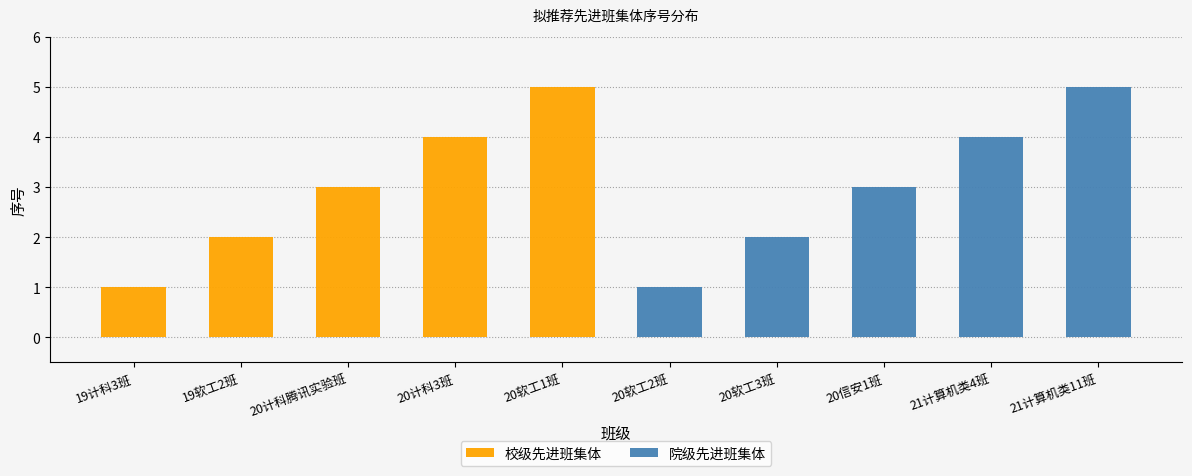

Reading right to left, what are all the values shown in this chart?

校级先进班集体: 5	4	3	2	1
院级先进班集体: 5	4	3	2	1